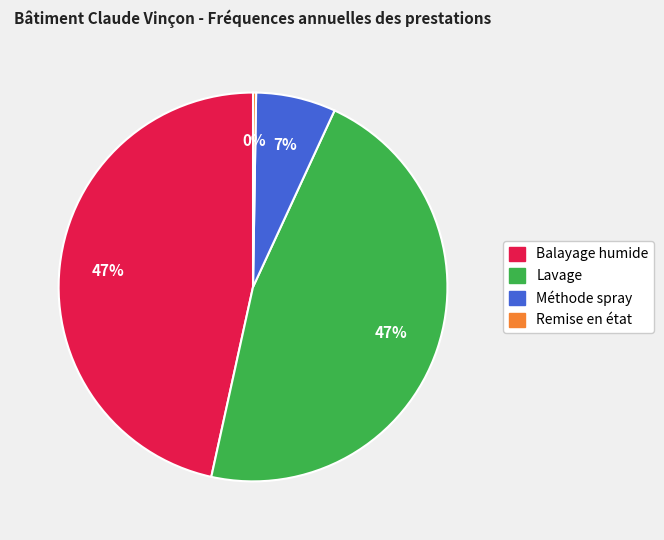

What percentage is the Méthode spray slice, to the nearest percent?

7%